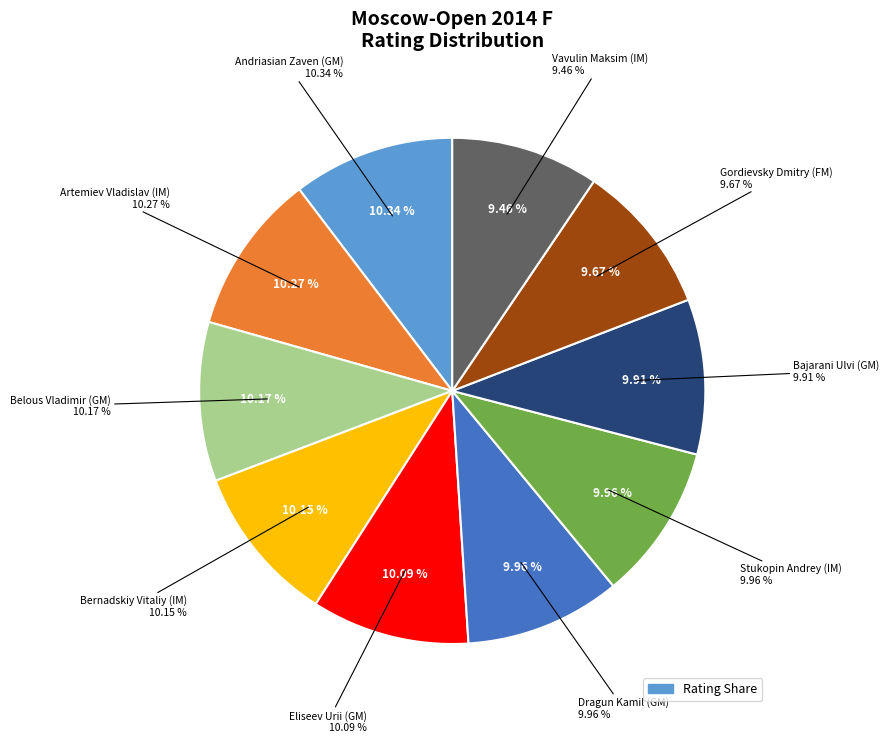

Between Artemiev Vladislav (IM) and Bajarani Ulvi (GM), which is larger?

Artemiev Vladislav (IM)